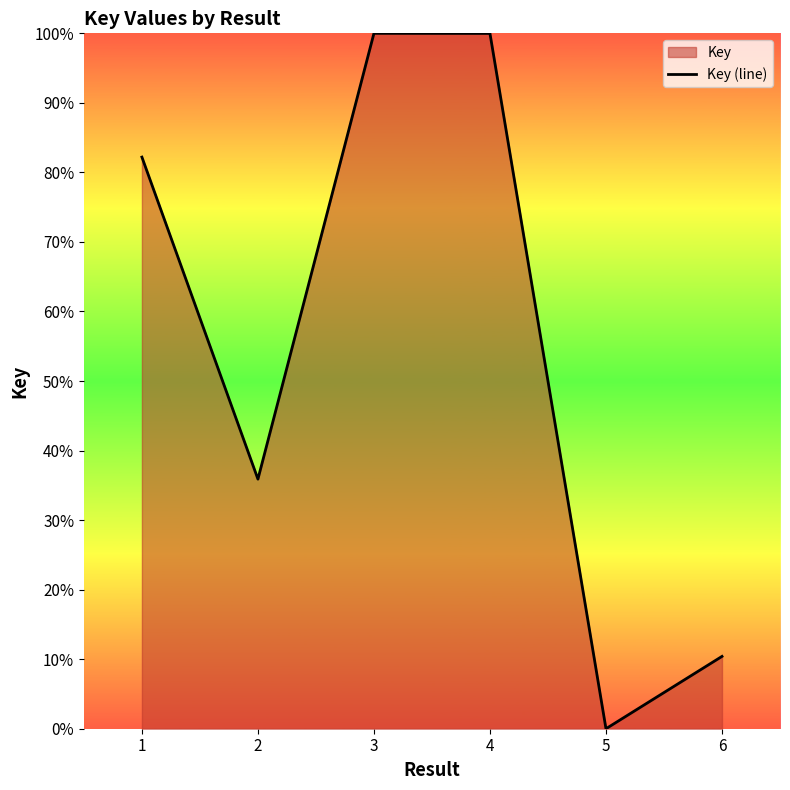

Where is the first local minimum?

2